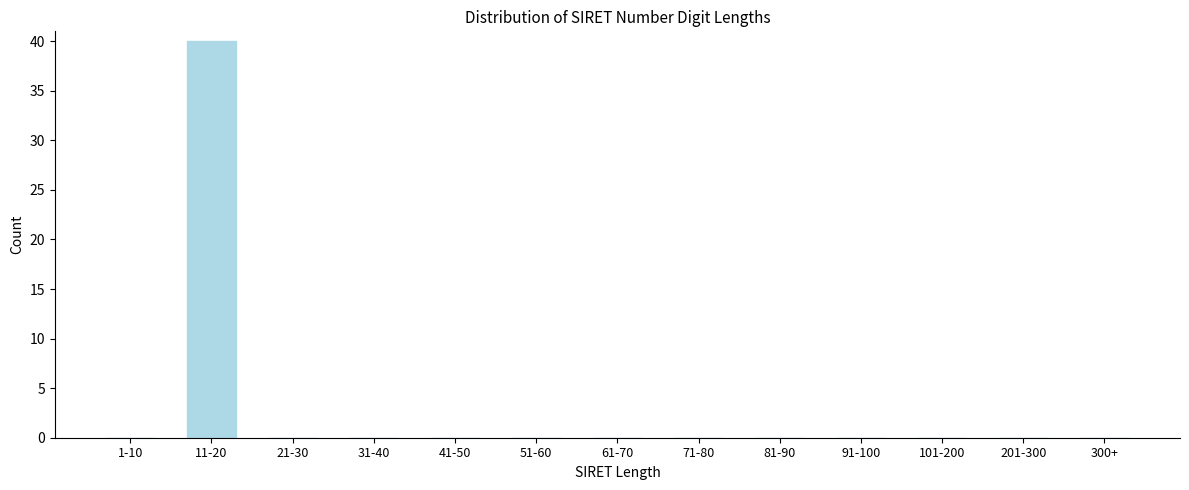

Reading right to left, transcribe all the data shown in this chart.

300+=0	201-300=0	101-200=0	91-100=0	81-90=0	71-80=0	61-70=0	51-60=0	41-50=0	31-40=0	21-30=0	11-20=40	1-10=0